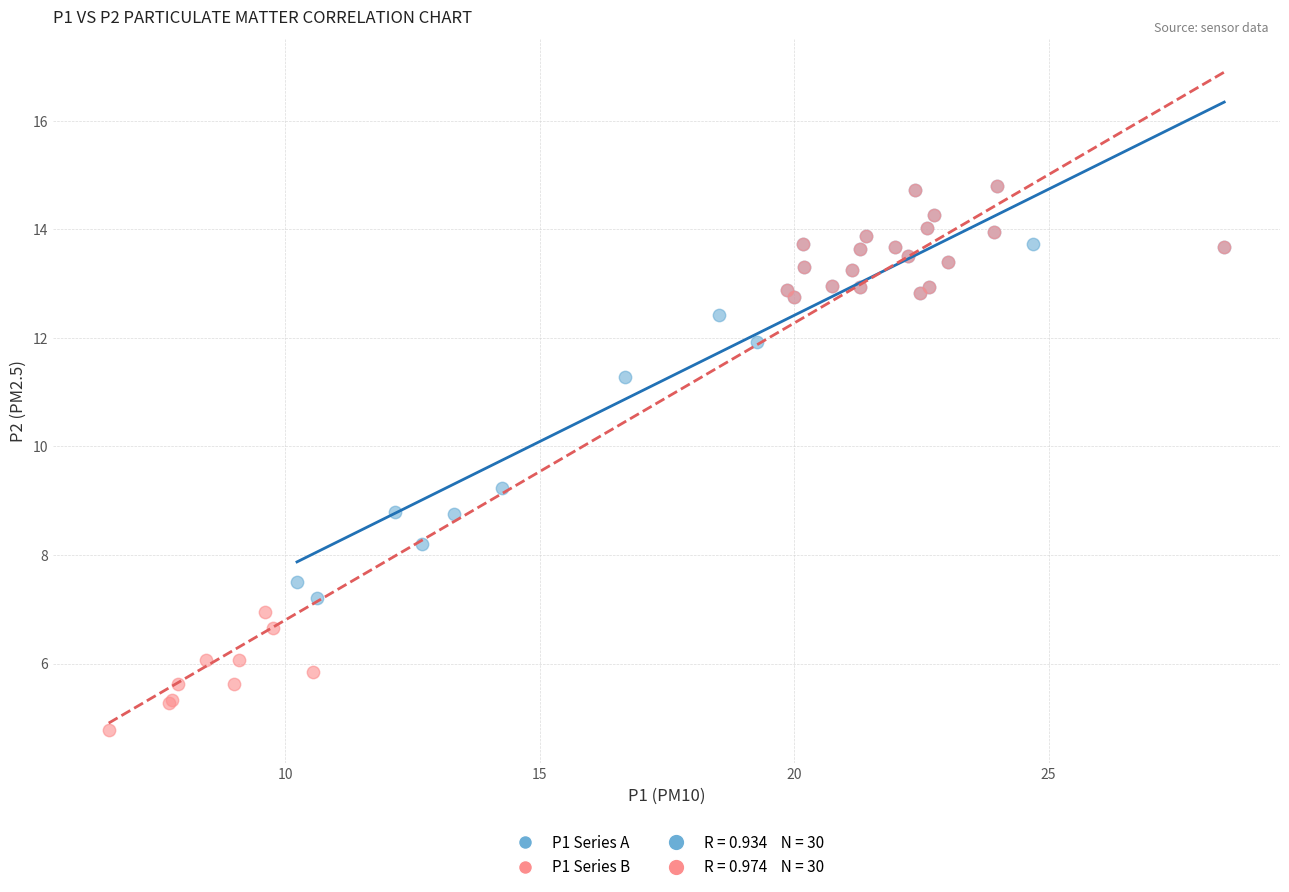

Which series reaches the minimum Y coordinate?

P1 Series B